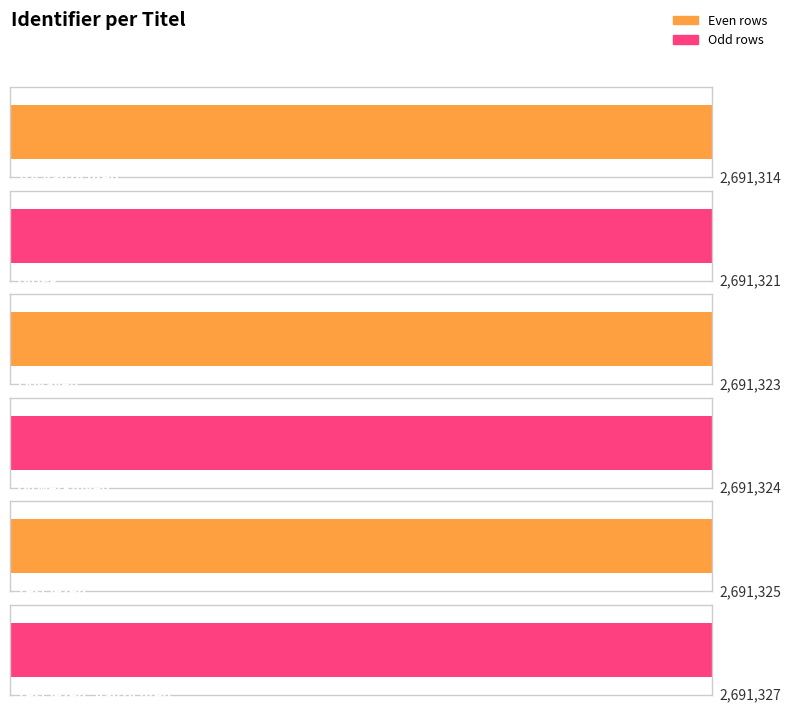

Reading left to right, transcribe all the data shown in this chart.

2691314	2691321	2691323	2691324	2691325	2691327